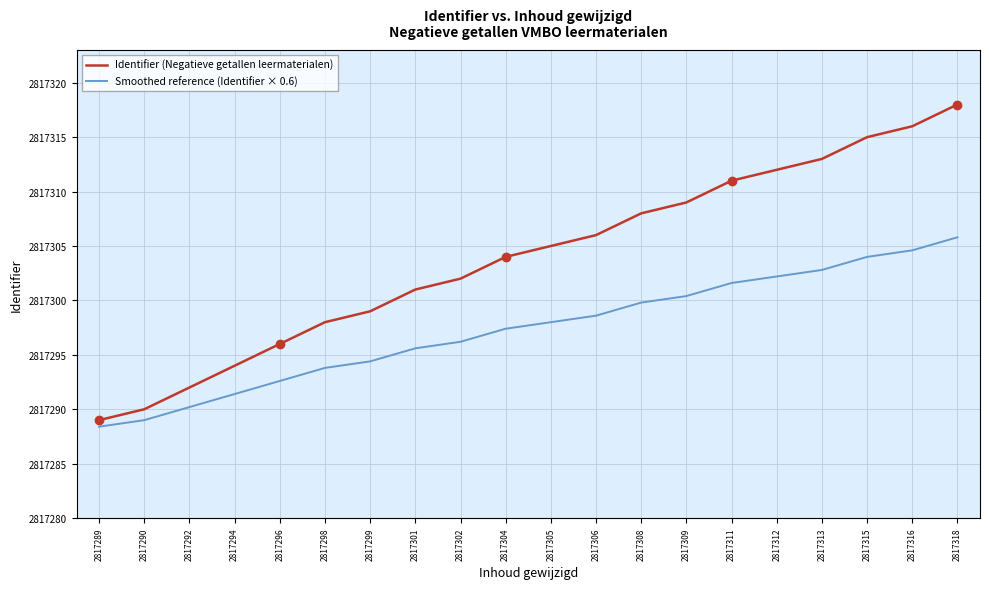

Is this an area chart (filled region under the line)?

No